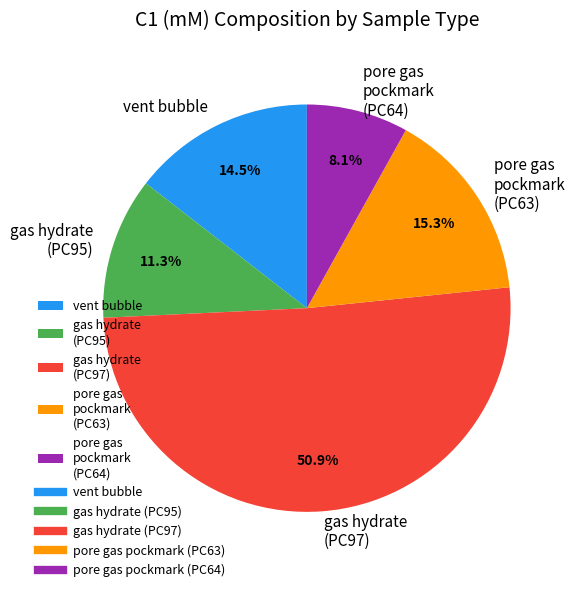

Rank the categories by value from highest to lowest.

gas hydrate (PC97), pore gas pockmark (PC63), vent bubble, gas hydrate (PC95), pore gas pockmark (PC64)